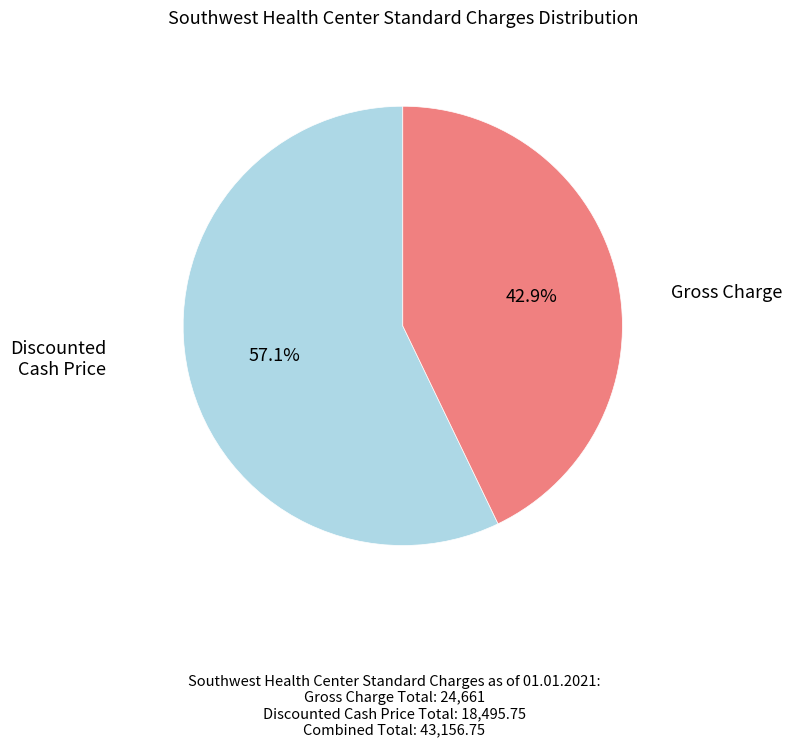

Is there a majority slice in this chart?

Yes